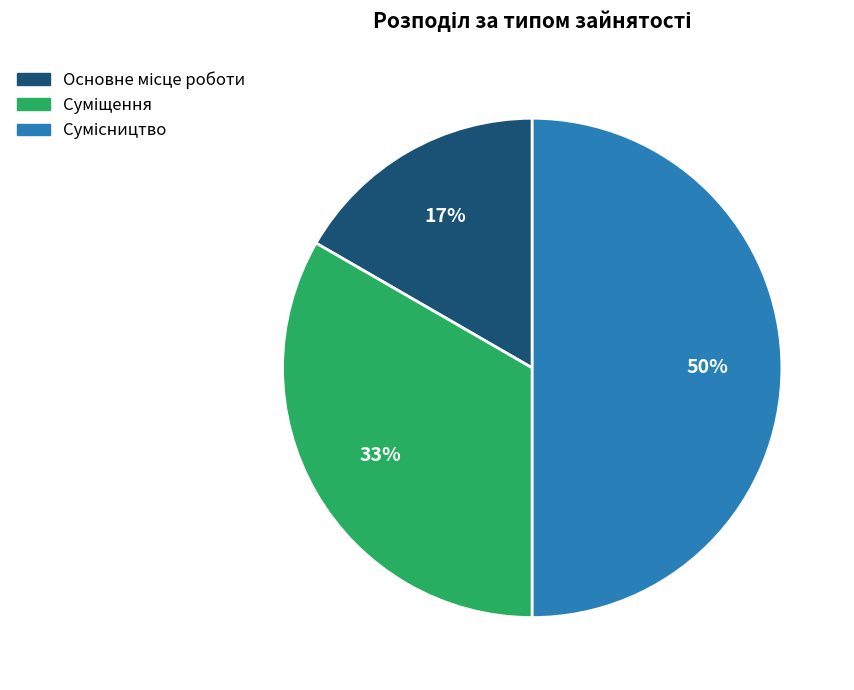

To the nearest percent, what is the difference between the largest and smallest slice percentages?

33%